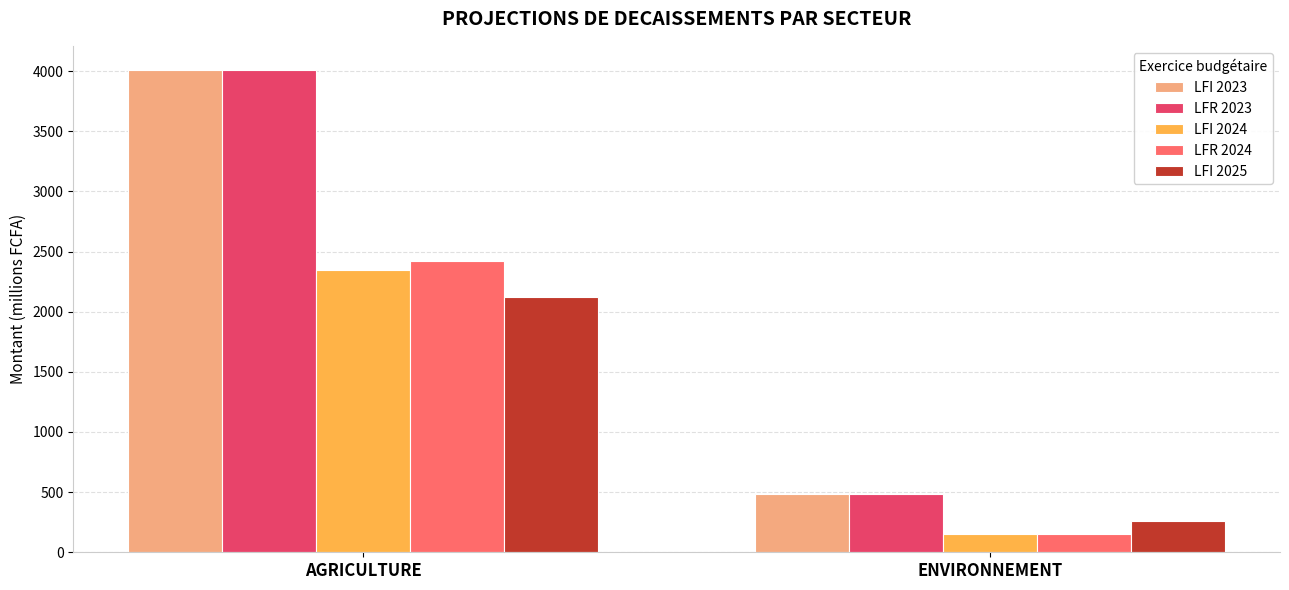

The LFI 2024 series shows 1553.8 at AGRICULTURE. True or false?

False